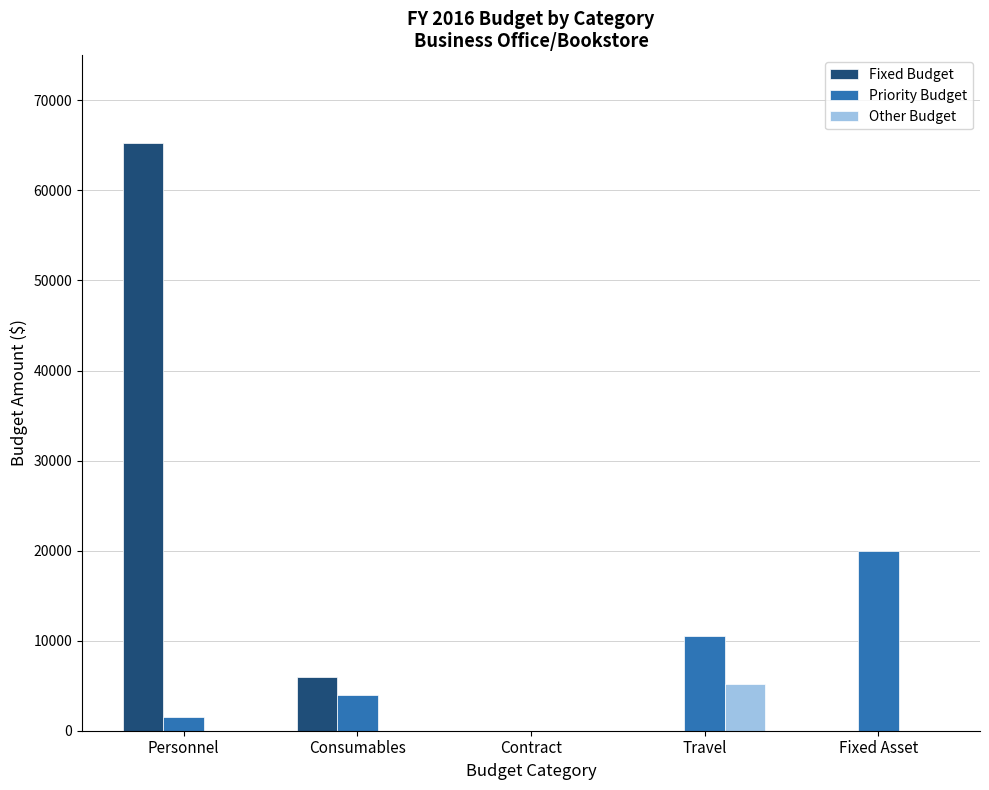

How many values in Priority Budget are above zero?

4